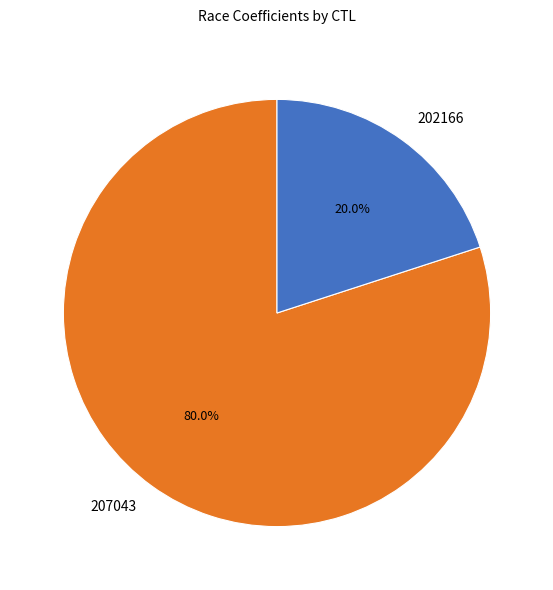

Rank the categories by value from lowest to highest.

202166, 207043